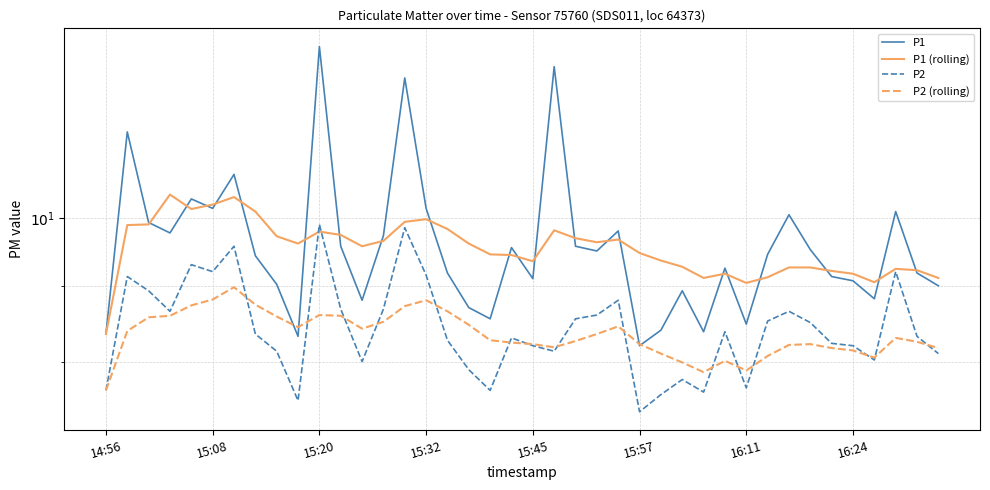

Is the value of P1 at 13 greater than the value of P1 (rolling) at 8?

Yes